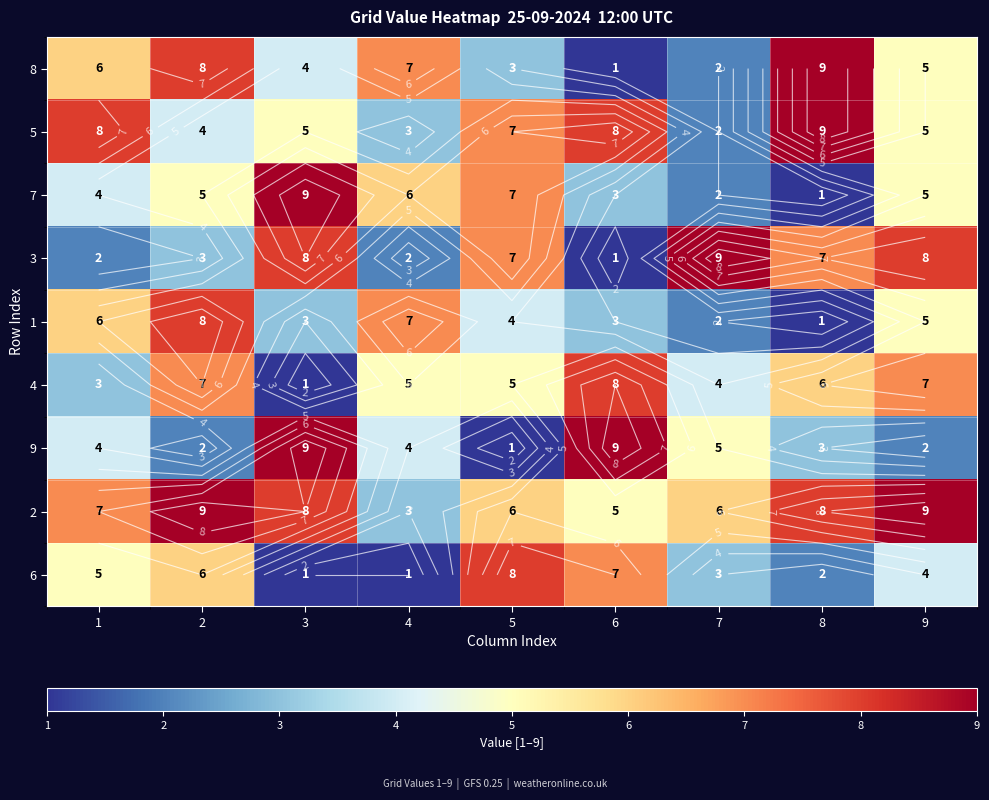

Count the number of data series in this chart.

9